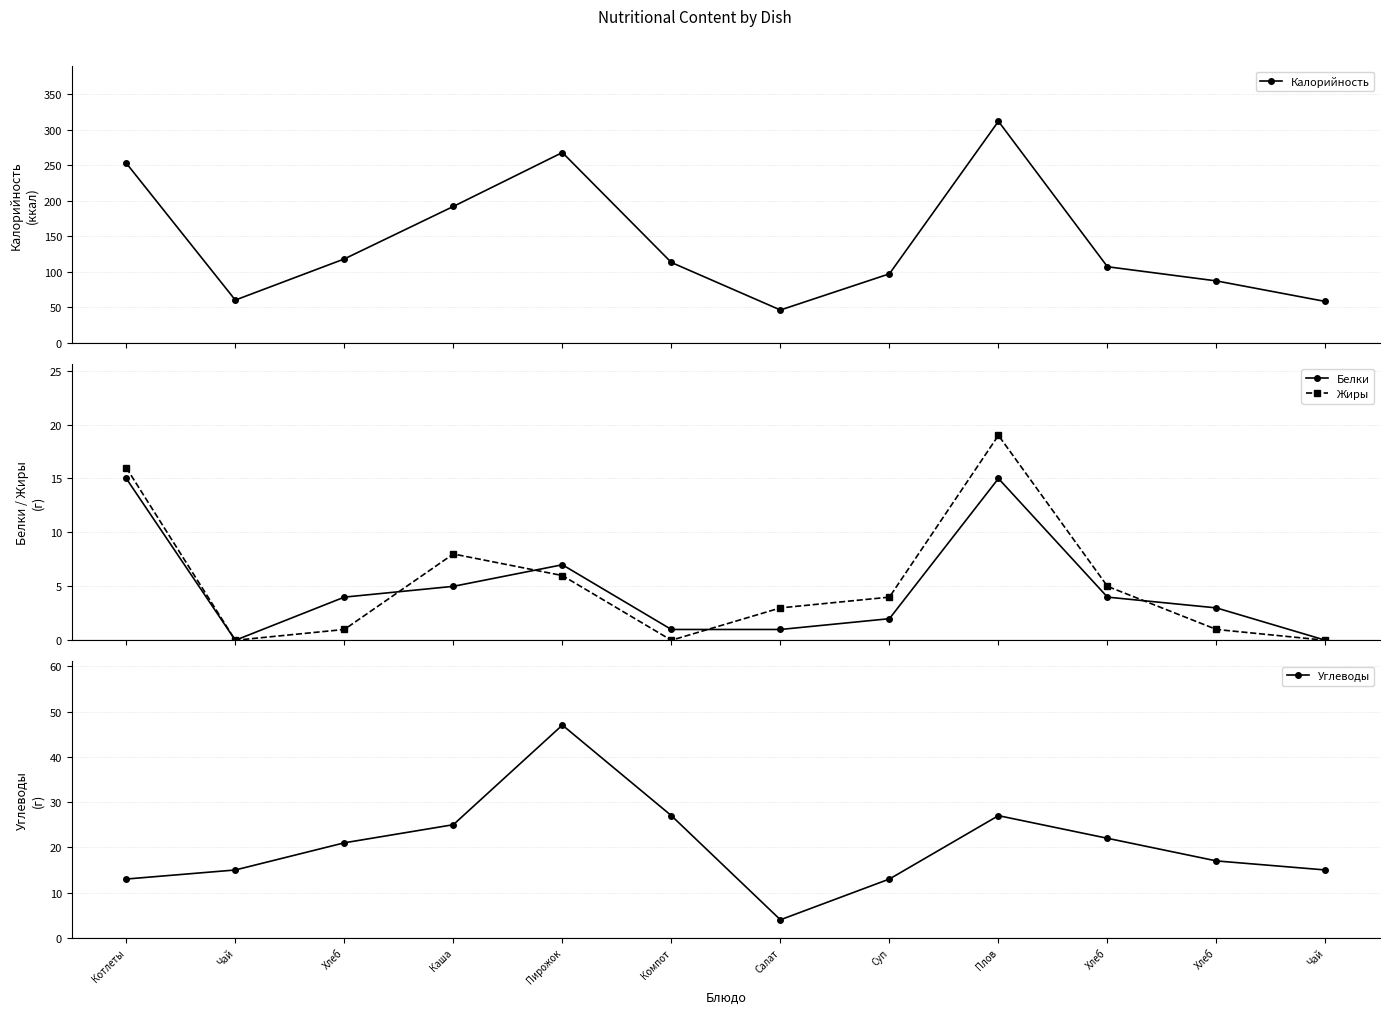

At how many categories does at least one series exceed 181?

4